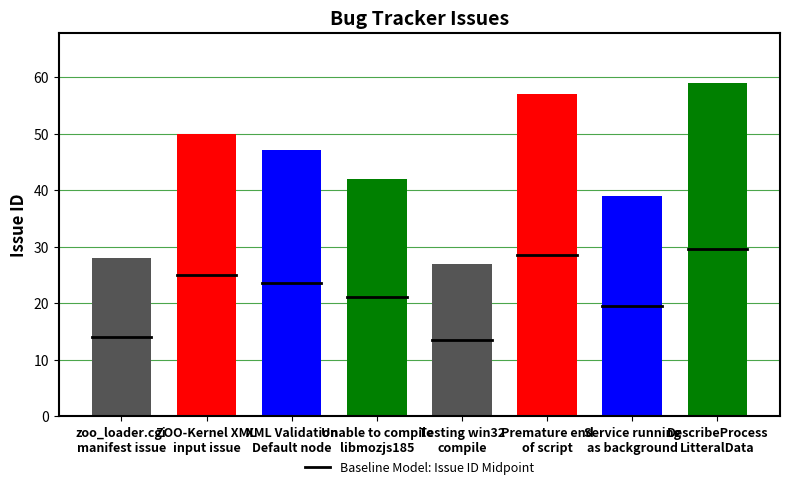

At which label does the data first exceed 47?

ZOO-Kernel XML
input issue